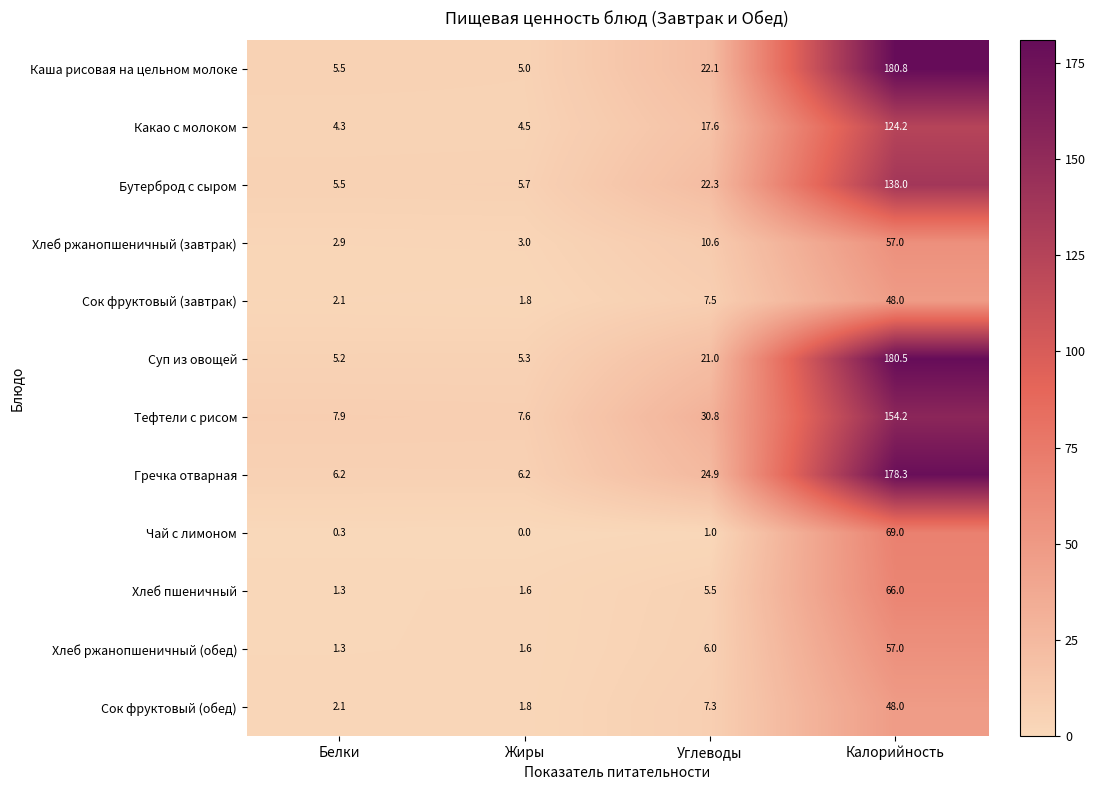

Which category has the lowest value in the Сок фруктовый (обед) series?

Жиры